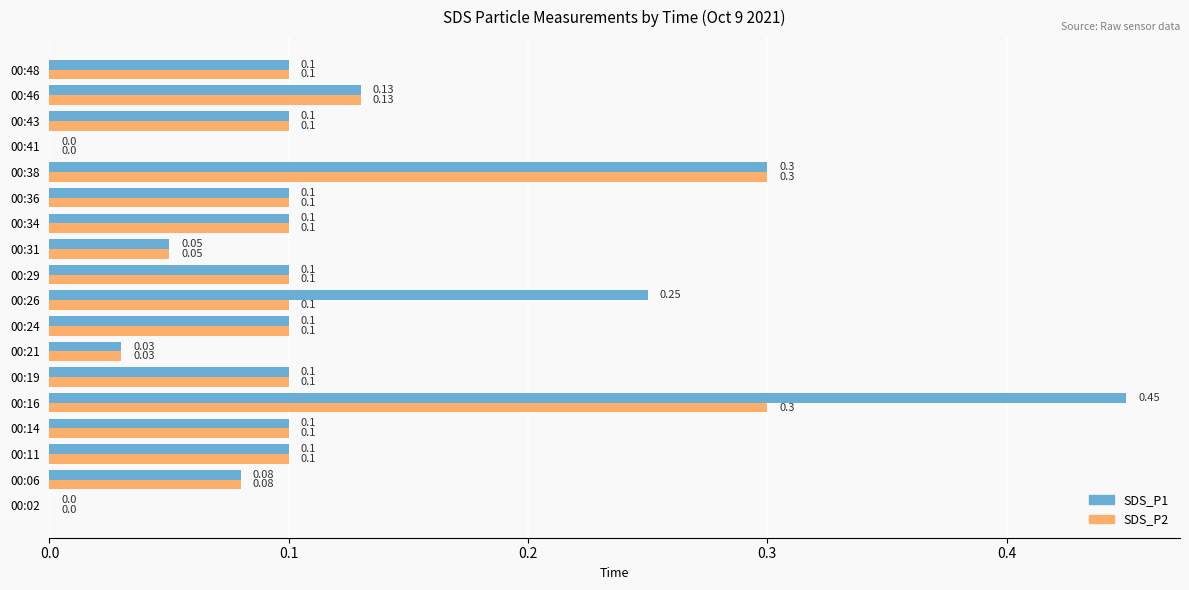

Which series has the largest total across all categories?

SDS_P1